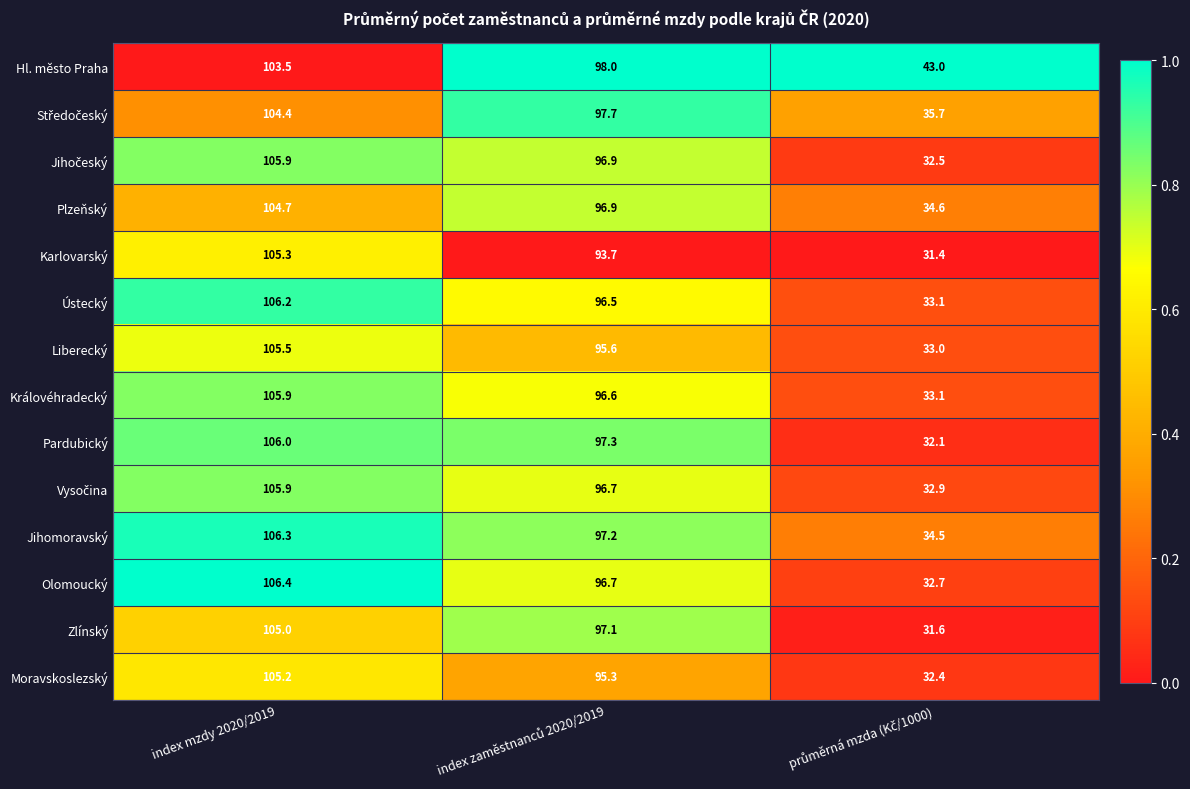

At which label does Plzeňský first exceed 96?

index mzdy 2020/2019